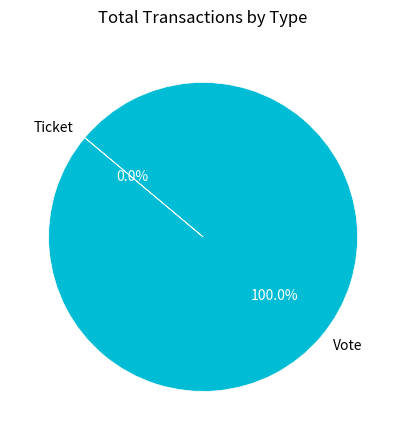

To the nearest percent, what portion does Vote represent?

100%